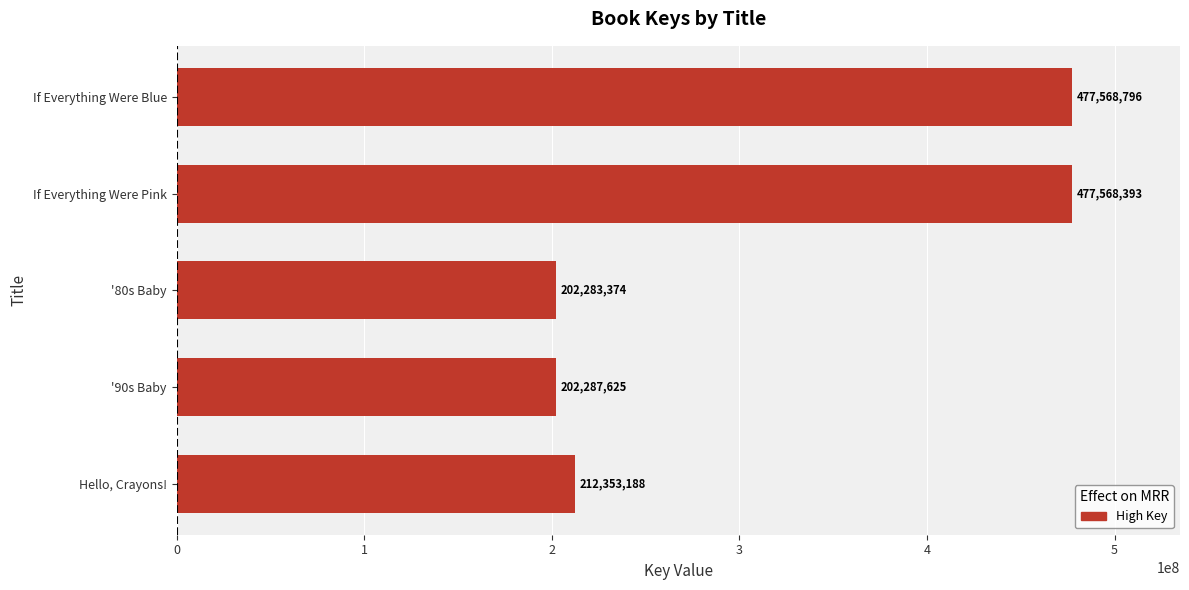

Reading top to bottom, list all the values displayed in this chart.

477568796	477568393	202283374	202287625	212353188